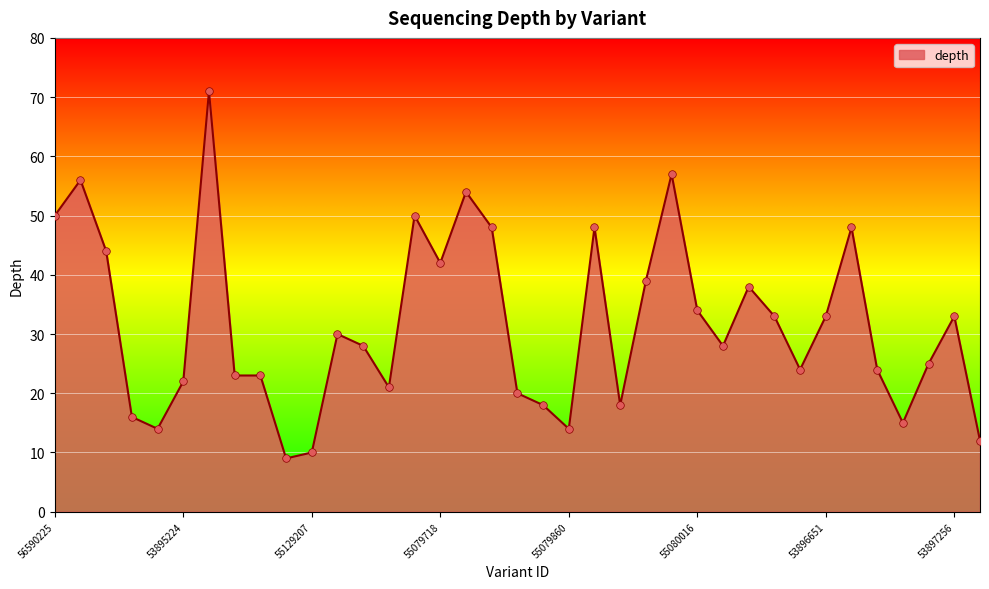

What is the greatest value displayed?

71